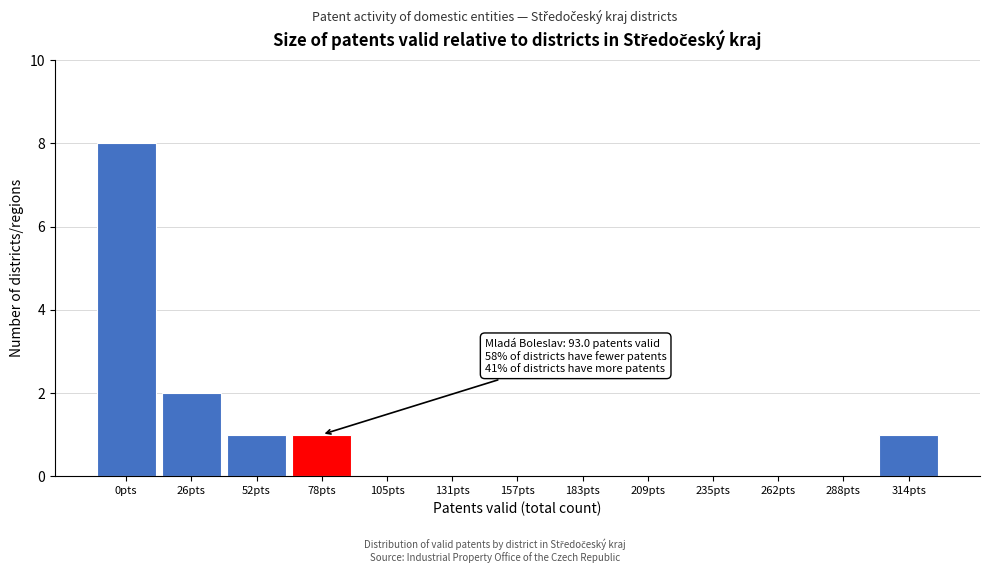

Reading left to right, list all the values displayed in this chart.

0pts=8	26pts=2	52pts=1	78pts=1	105pts=0	131pts=0	157pts=0	183pts=0	209pts=0	235pts=0	262pts=0	288pts=0	314pts=1